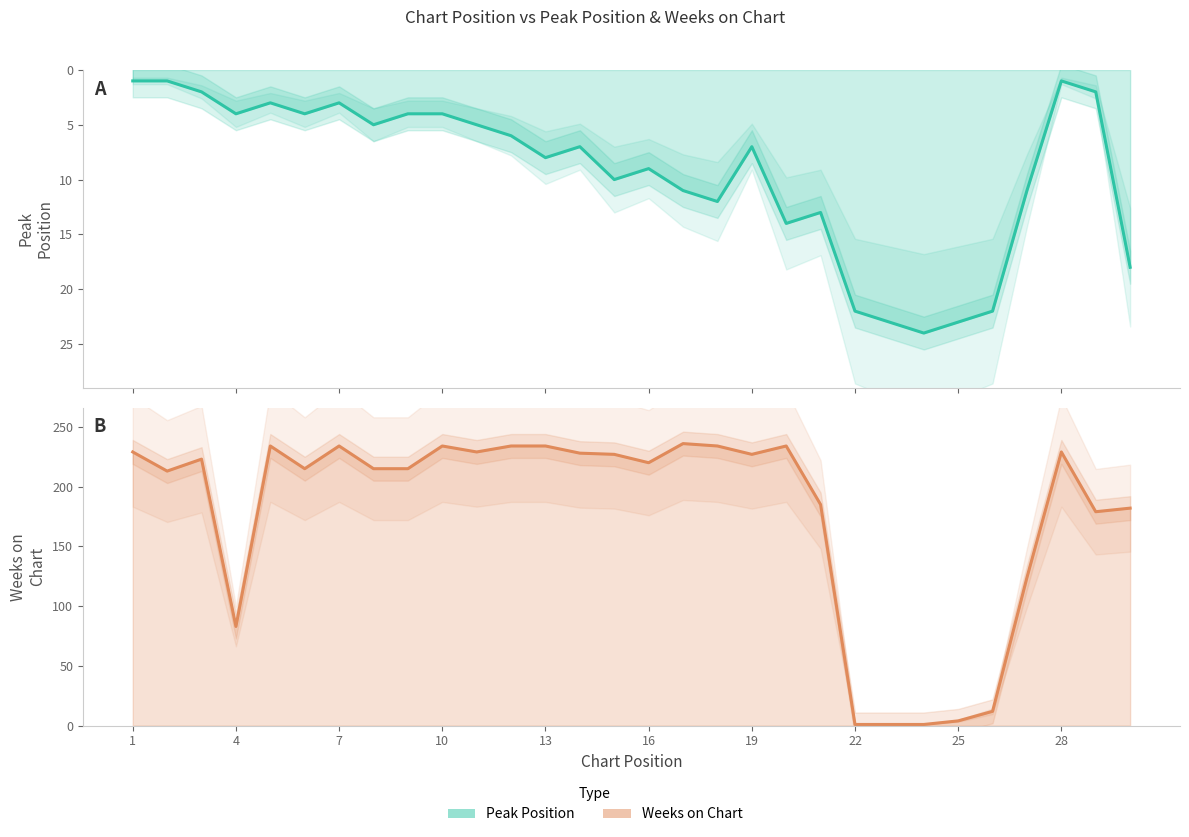

What is the smallest value displayed?

1